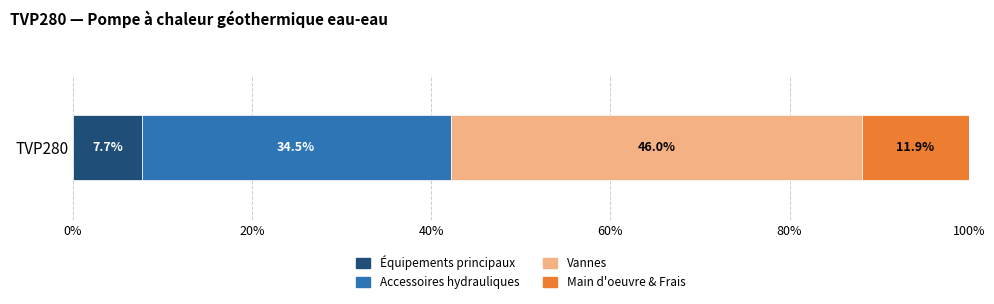

What is the highest value of the Équipements principaux series?

7.7